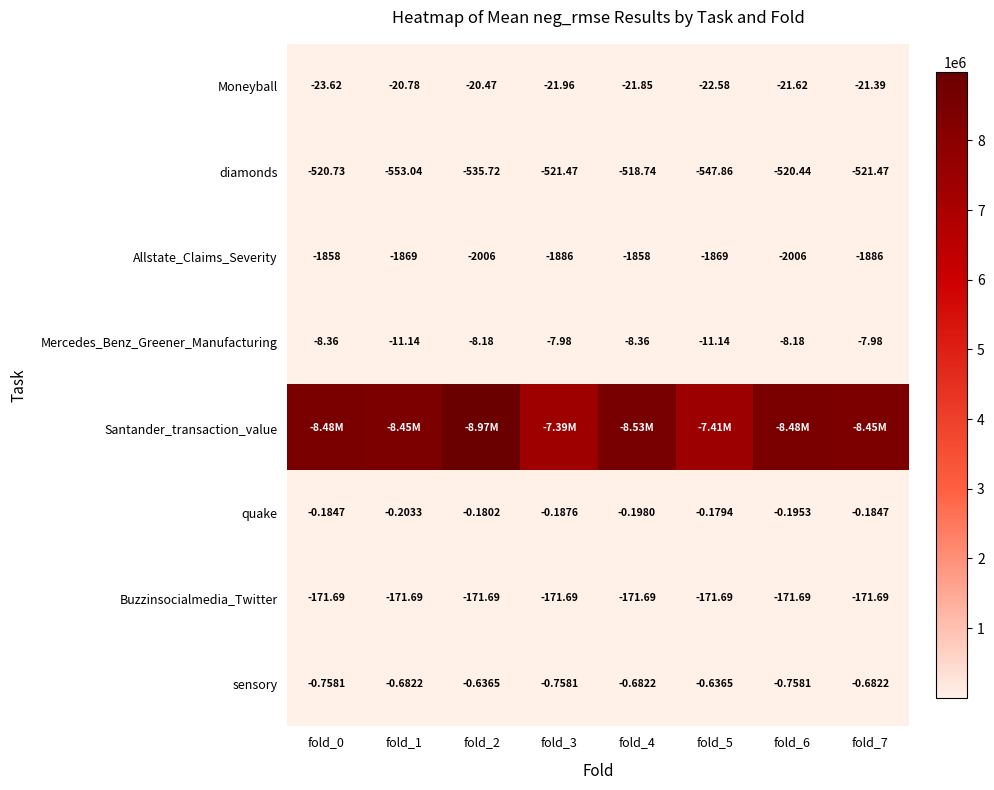

How many values in the diamonds series are below -521?

5